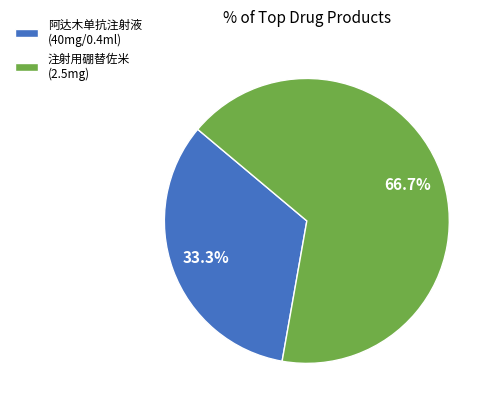

Combined, do 阿达木单抗注射液 (40mg/0.4ml) and 注射用硼替佐米 (2.5mg) account for over 50%?

Yes